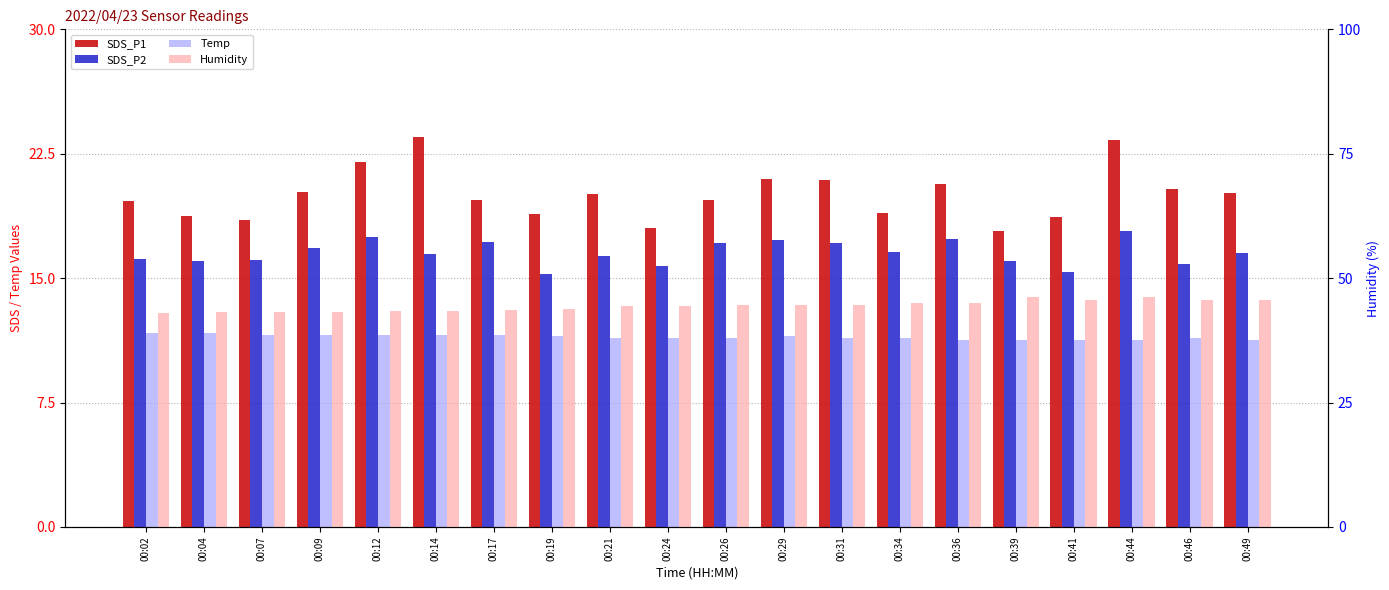

At which category does the chart reach its minimum across all series?

00:36